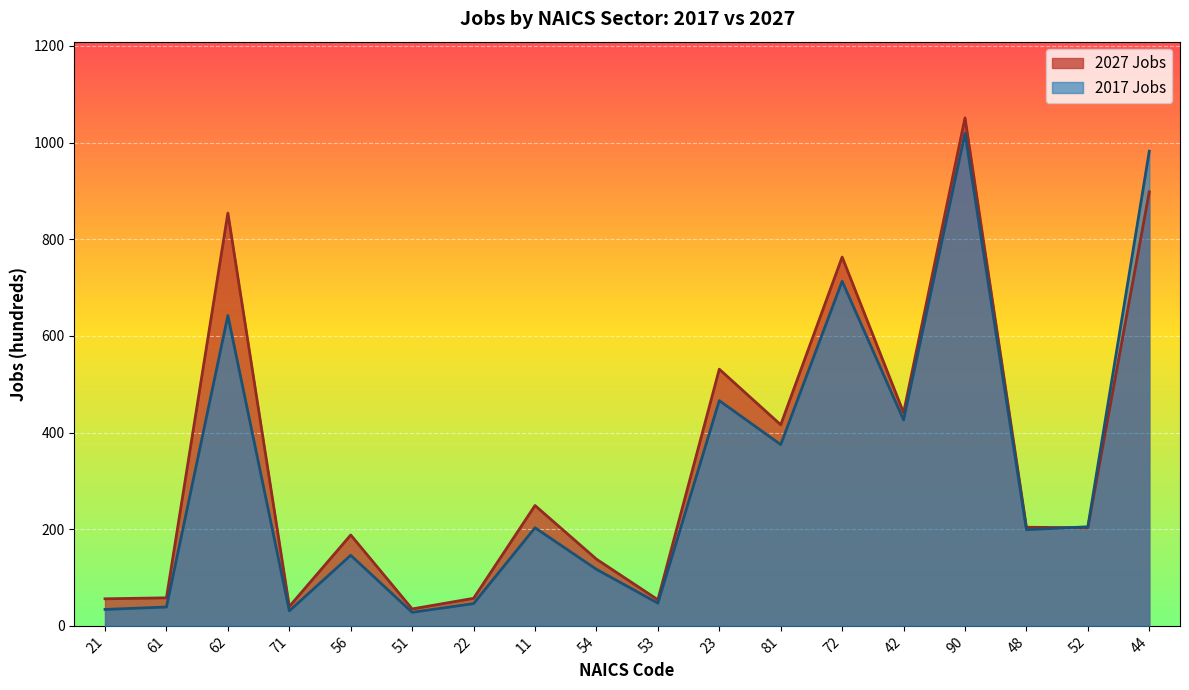

List the series in order of their peak value, lowest first.

2017 Jobs, 2027 Jobs